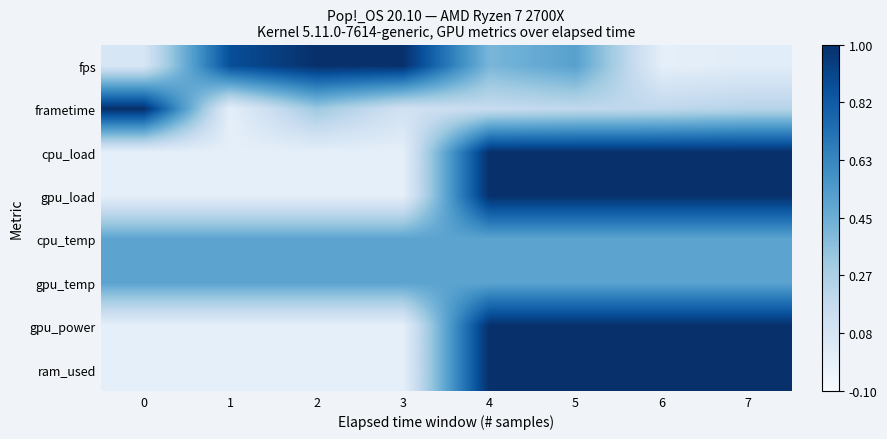

What is the spread (max minus min) of values at 0?

1.0